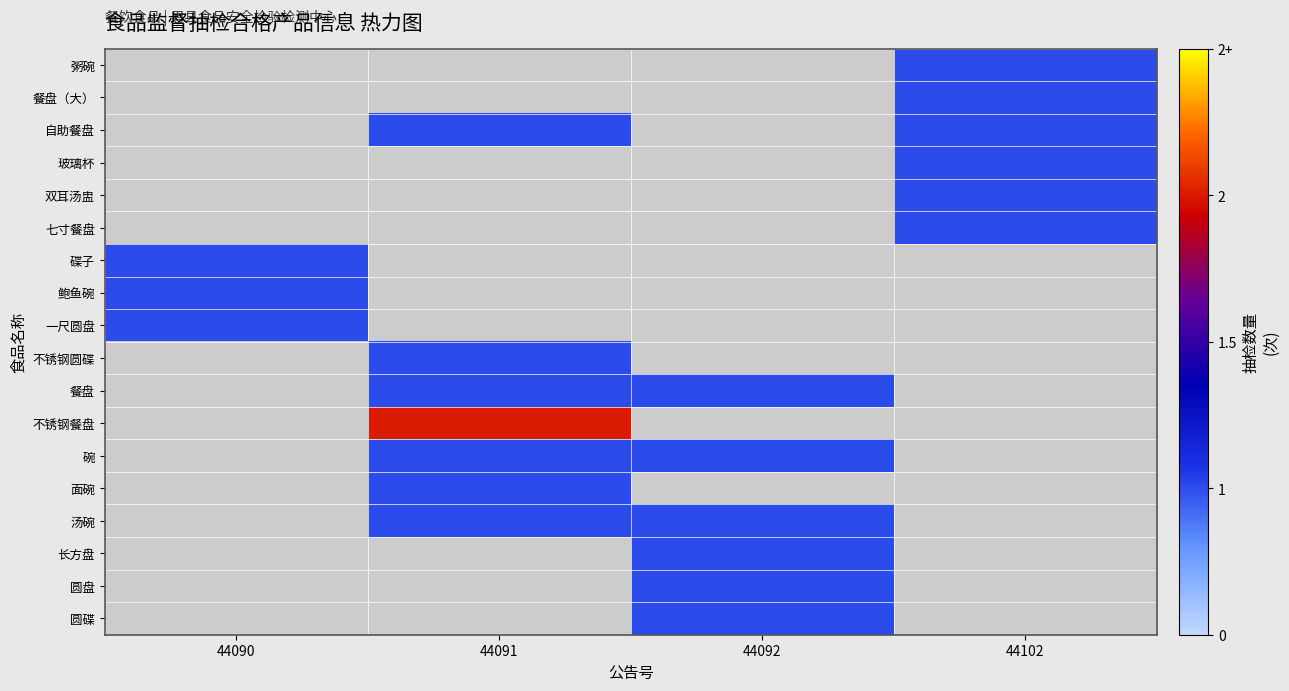

Rank the categories by 不锈钢圆碟 value from highest to lowest.

44090, 44091, 44092, 44102